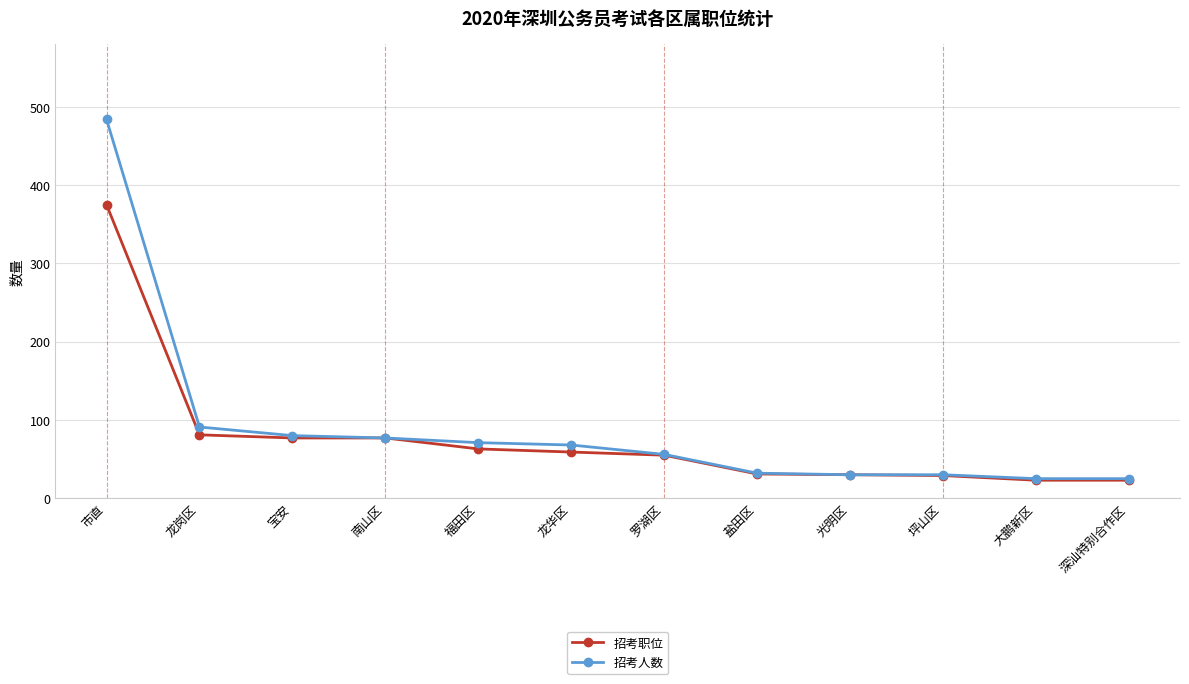

Is this an area chart (filled region under the line)?

No